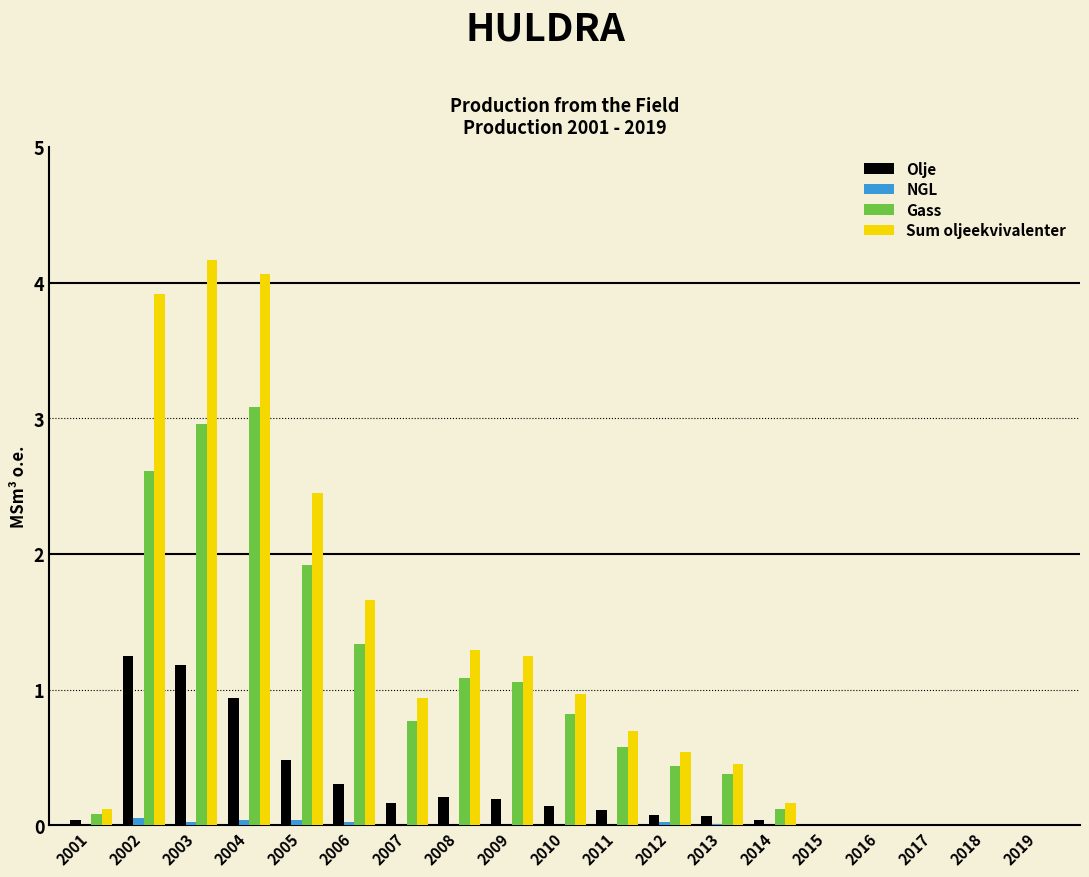

True or false: Sum oljeekvivalenter has a value of 3.0 at 2006.

False